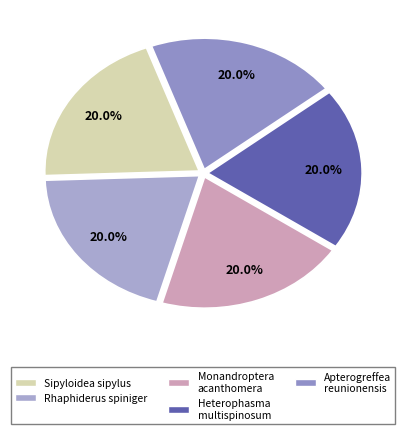

Is it true that Monandroptera acanthomera is 33% of the pie?

False